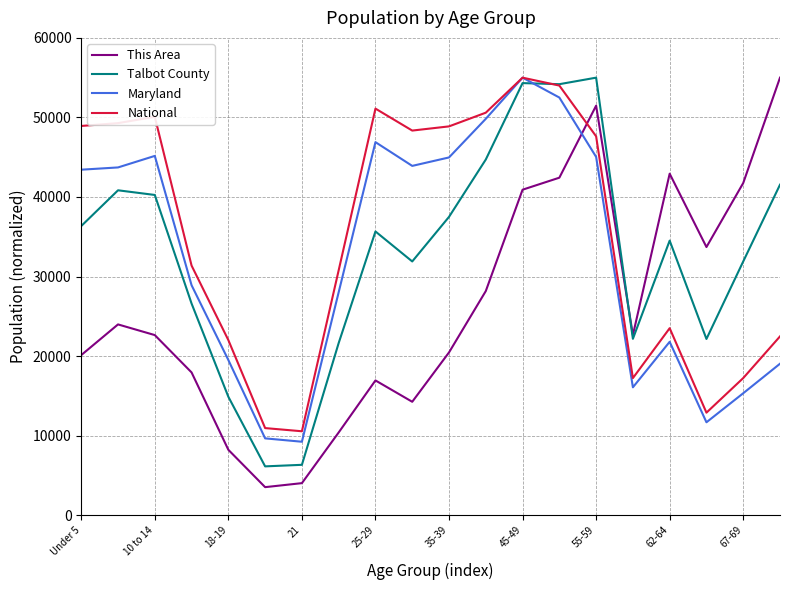

What is the maximum value for Maryland?

55000.0